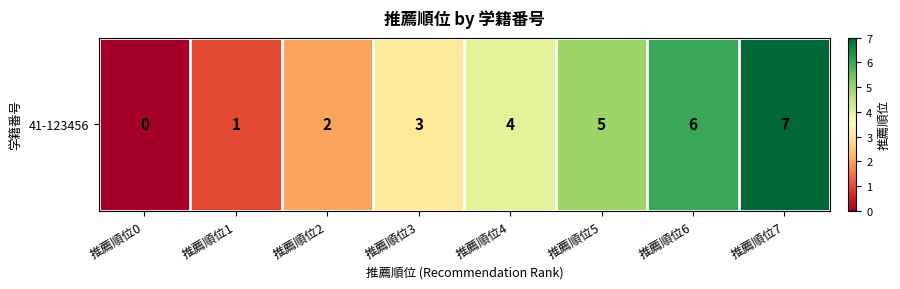

The value at 推薦順位2 is 2. True or false?

True